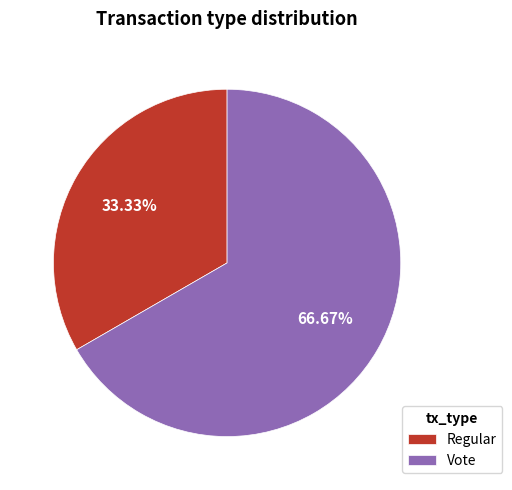

Does Vote account for over 50% of the chart?

Yes